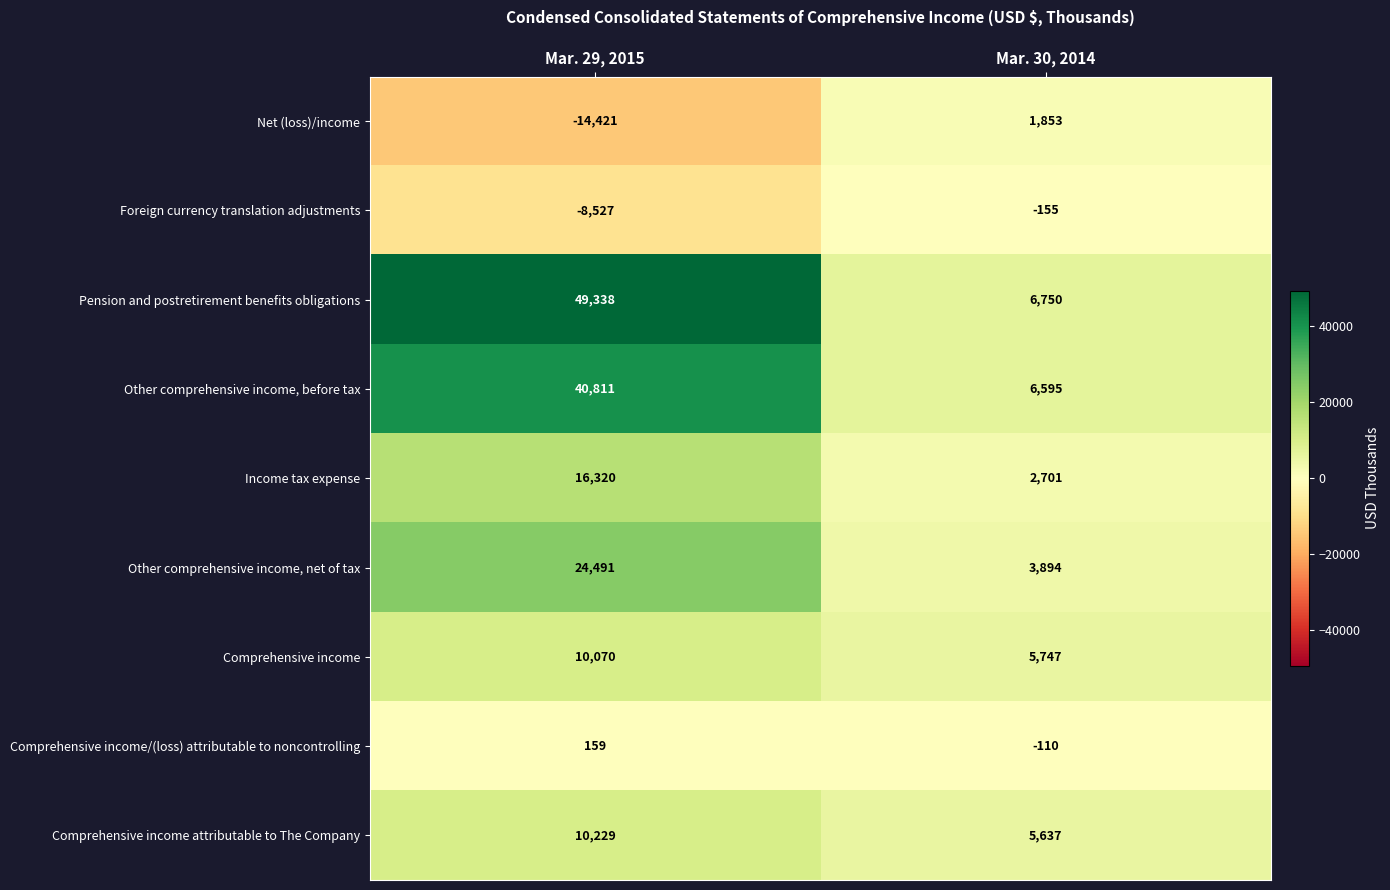

Reading right to left, extract all data points from this chart.

Net (loss)/income: Mar. 30, 2014=1853	Mar. 29, 2015=-14421
Foreign currency translation adjustments: Mar. 30, 2014=-155	Mar. 29, 2015=-8527
Pension and postretirement benefits obligations: Mar. 30, 2014=6750	Mar. 29, 2015=49338
Other comprehensive income, before tax: Mar. 30, 2014=6595	Mar. 29, 2015=40811
Income tax expense: Mar. 30, 2014=2701	Mar. 29, 2015=16320
Other comprehensive income, net of tax: Mar. 30, 2014=3894	Mar. 29, 2015=24491
Comprehensive income: Mar. 30, 2014=5747	Mar. 29, 2015=10070
Comprehensive income/(loss) attributable to noncontrolling: Mar. 30, 2014=-110	Mar. 29, 2015=159
Comprehensive income attributable to The Company: Mar. 30, 2014=5637	Mar. 29, 2015=10229